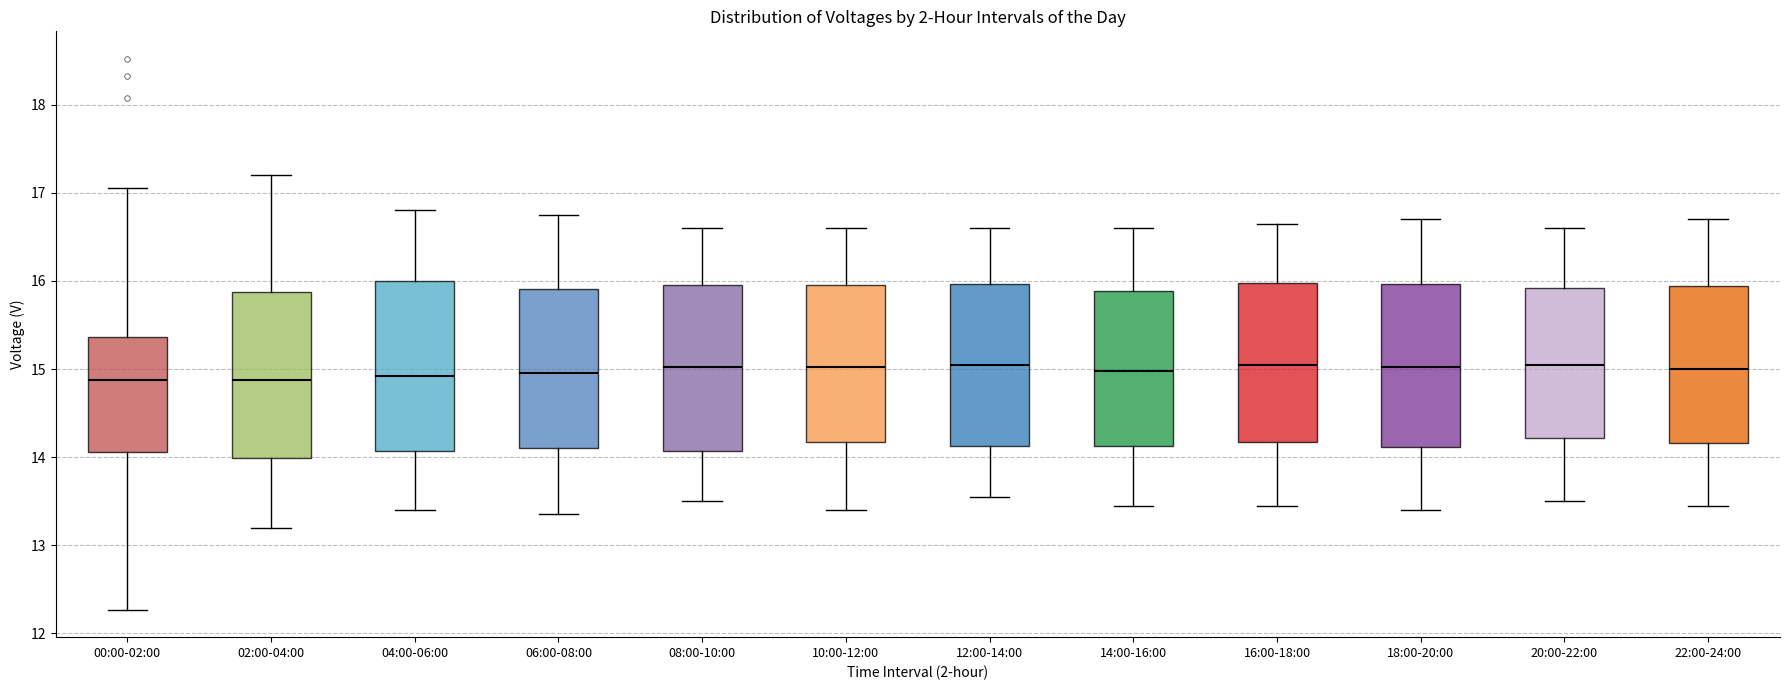

Where is the lower edge of the box for 20:00-22:00 on the y-axis? The values are not printed on the chart, so give them approximately, as read against the axis.

14.2